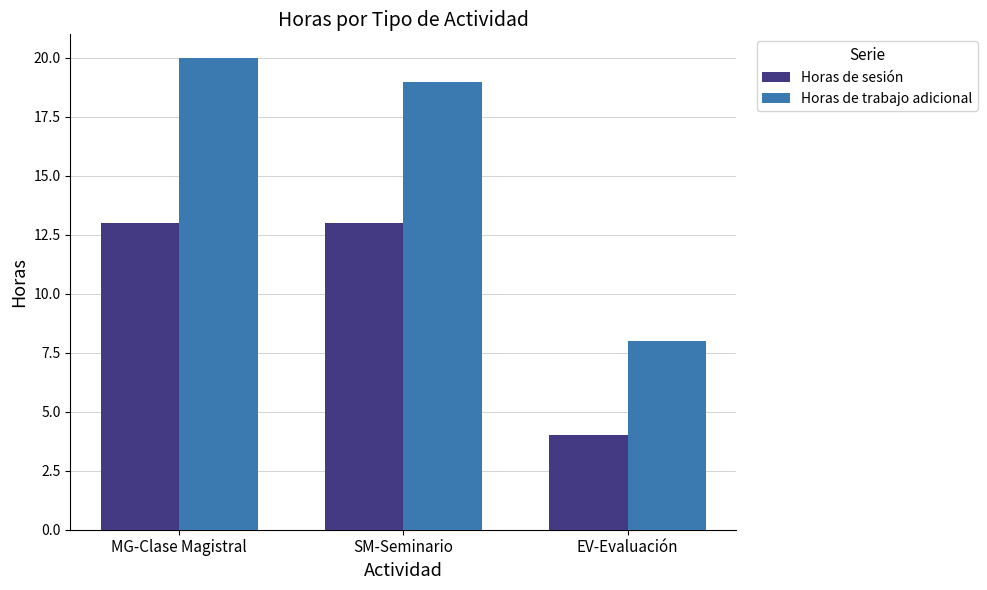

Is the value of Horas de trabajo adicional at EV-Evaluación greater than the value of Horas de sesión at MG-Clase Magistral?

No